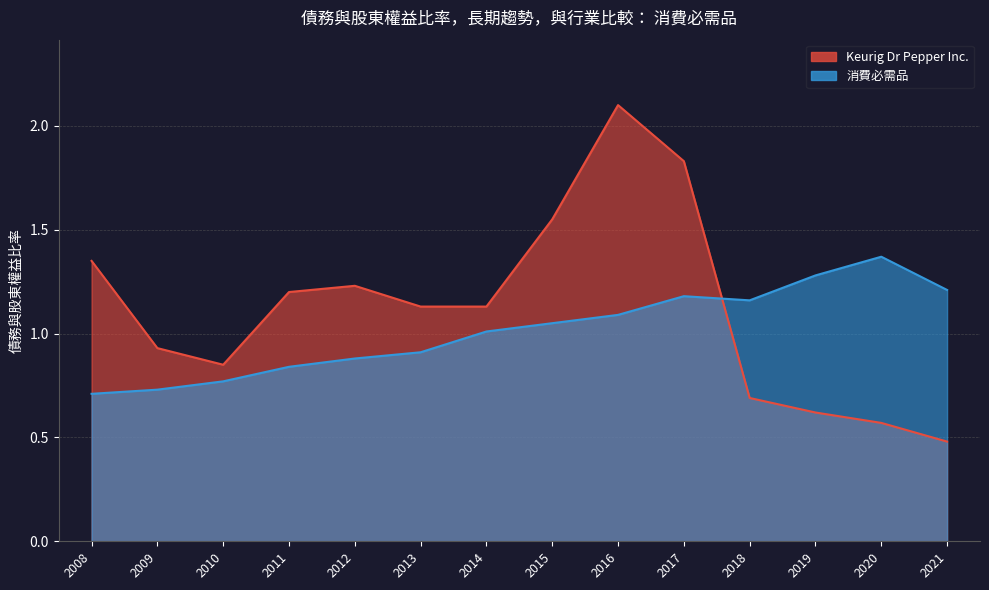

What is the total value across all series at 2019?

1.9